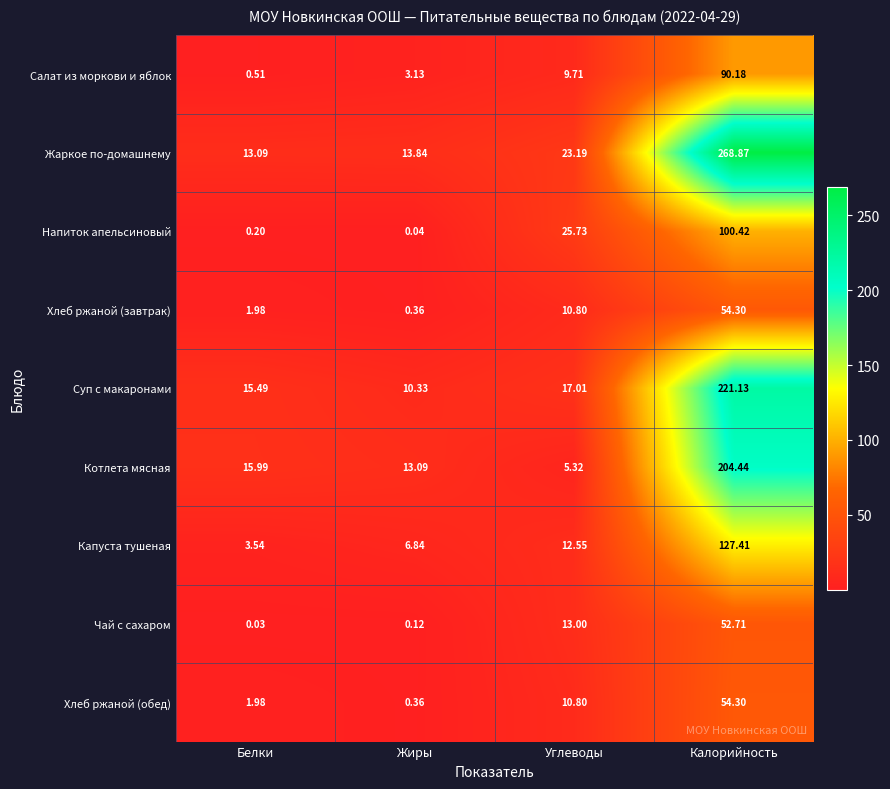

List the labels in order of Чай с сахаром value, largest first.

Калорийность, Углеводы, Жиры, Белки